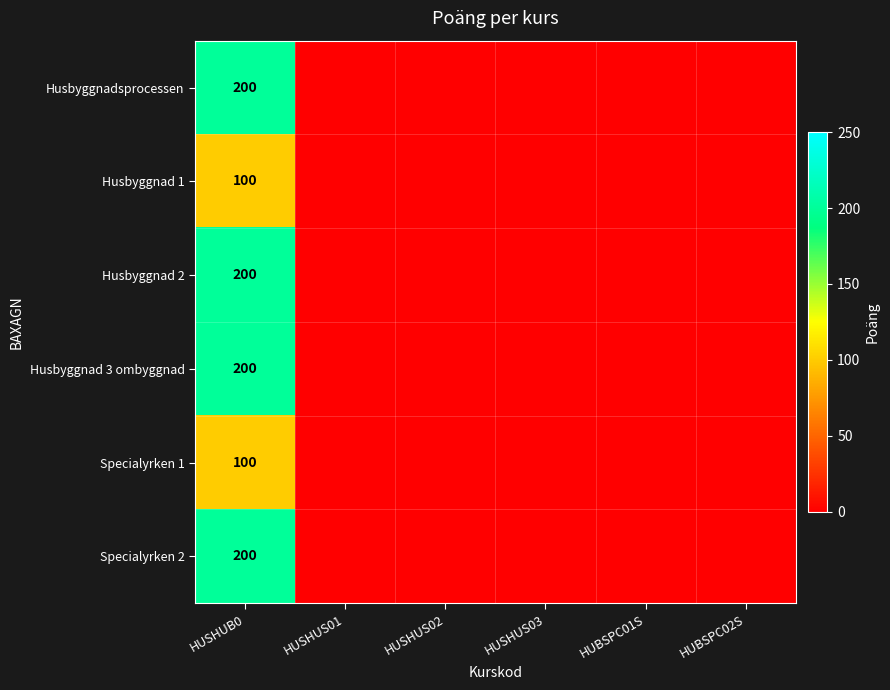

Between HUBSPC01S and HUSHUS01, which is larger?

HUBSPC01S